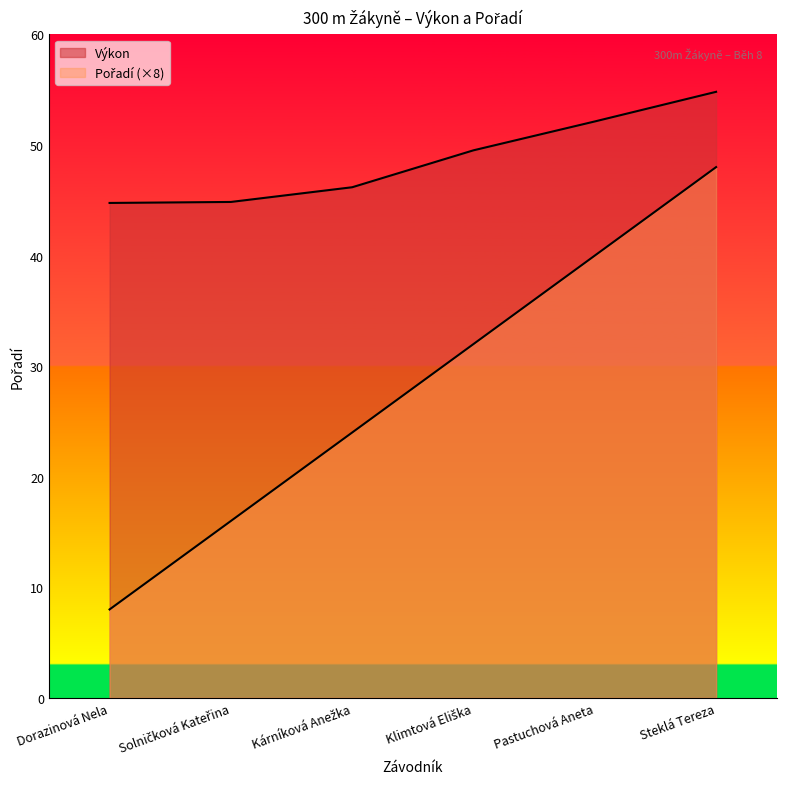

What is the approximate value of Pořadí at Pastuchová Aneta?

40.0